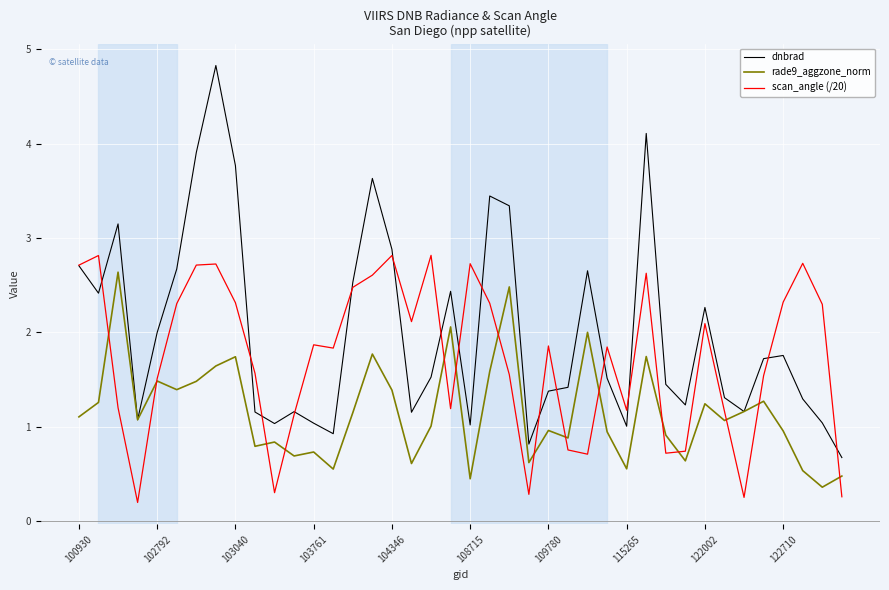

True or false: scan_angle (/20) and rade9_aggzone_norm intersect in this chart.

True